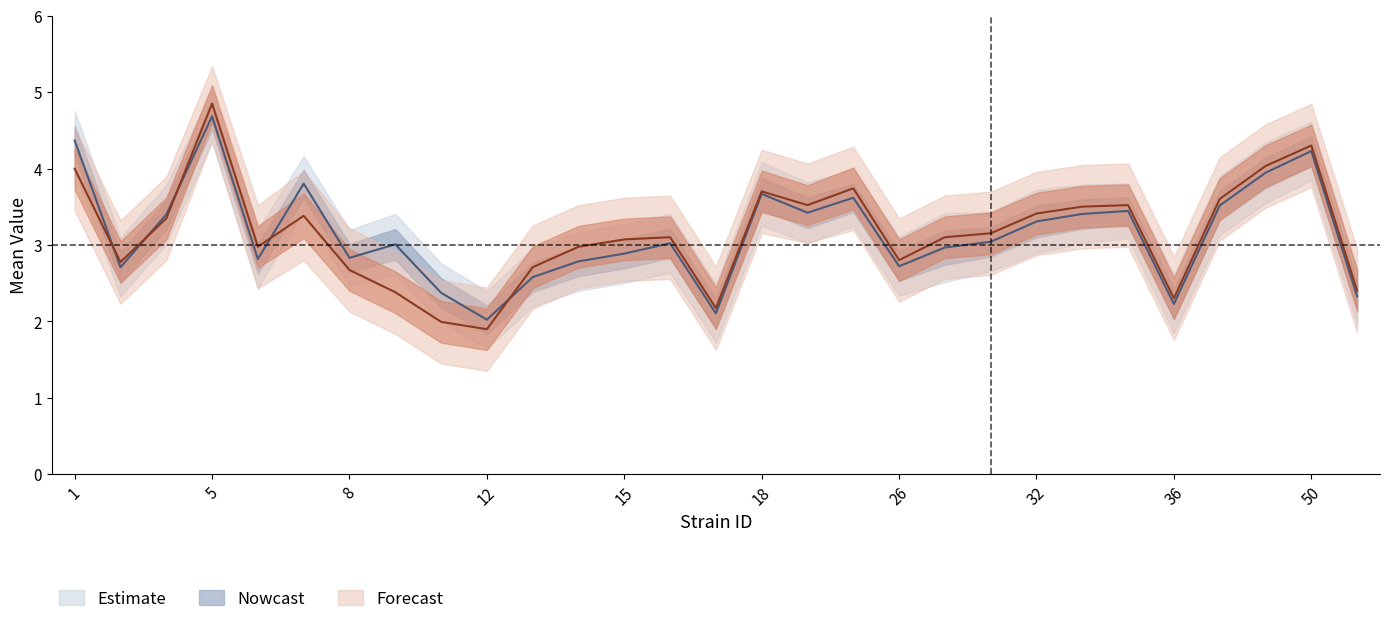

List the labels in order of lowercl_f value, largest first.

5, 50, 38, 1, 25, 18, 37, 24, 35, 34, 32, 4, 7, 31, 16, 30, 15, 6, 14, 26, 3, 13, 8, 65, 9, 36, 17, 10, 12